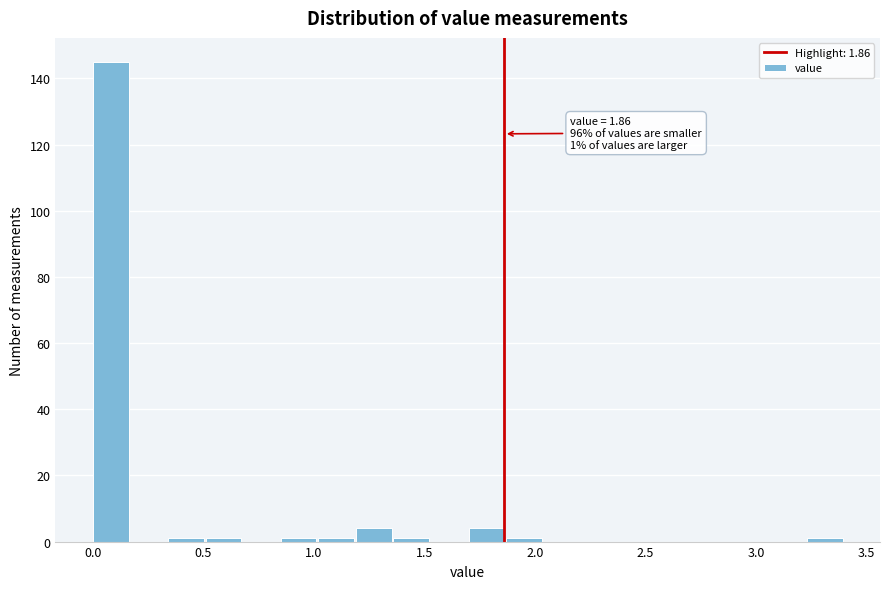

Read against the x-axis, roughly where is the centre of the tallest bar?

0.10